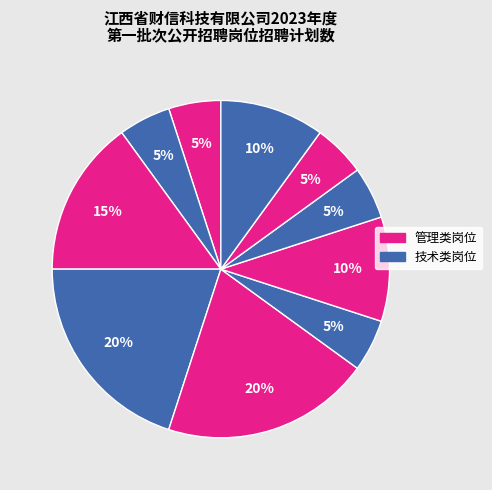

Is there any slice that represents more than half of the pie?

No